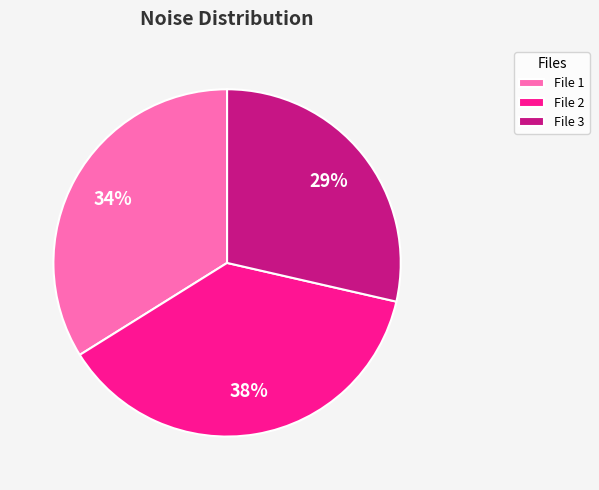

Is it true that File 2 is 38% of the pie?

True